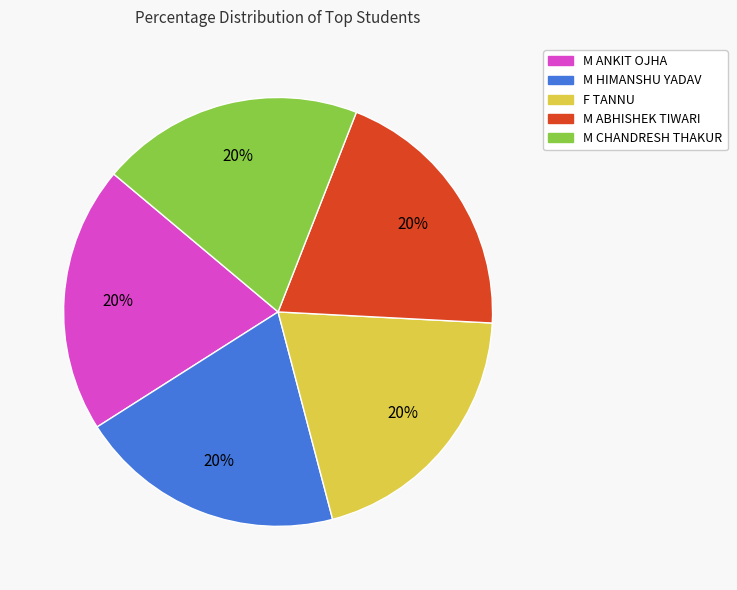

What is the ratio of the value at F TANNU to the value at M CHANDRESH THAKUR?

1.0